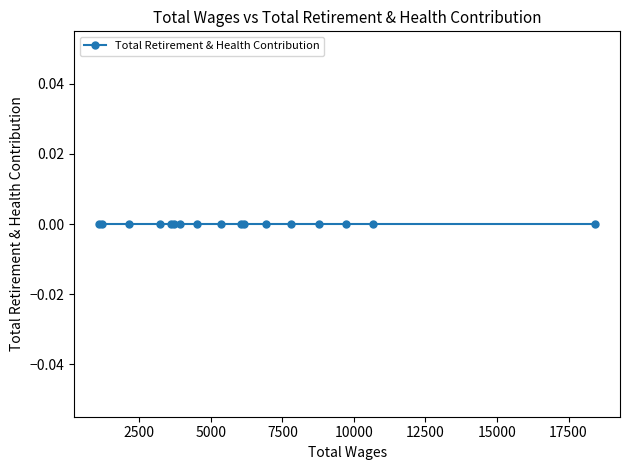

At how many categories does at least one series exceed 7945?

4